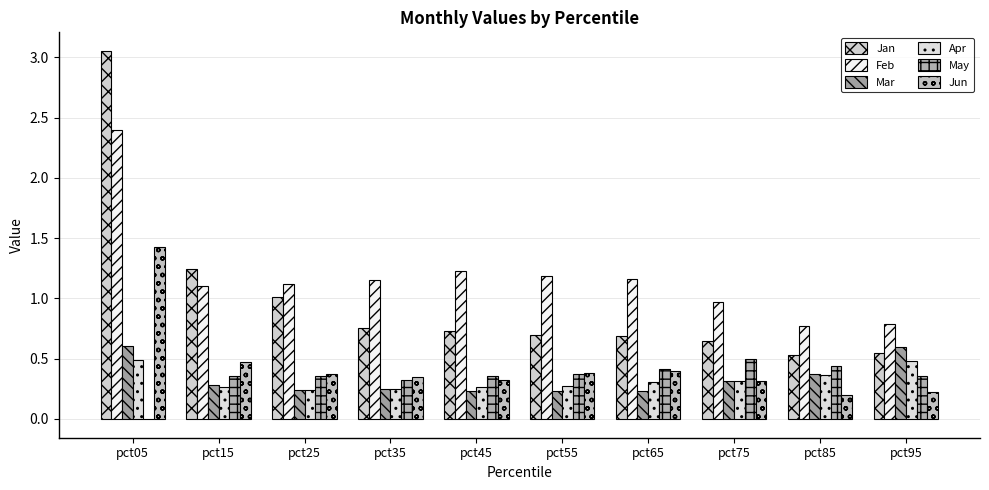

Are the bars horizontal?

No